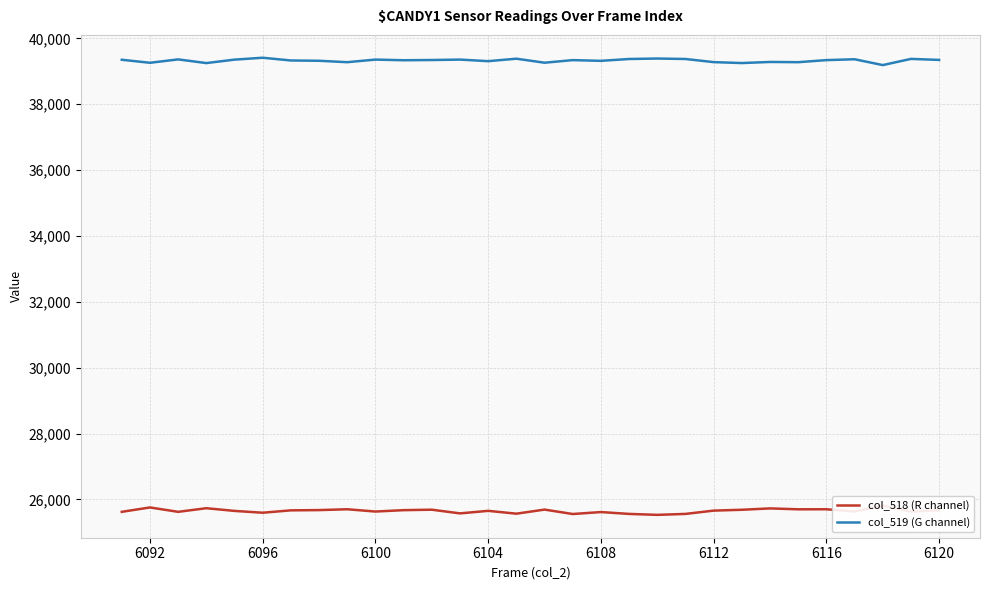

What is the minimum value for col_519 (G channel)?

39187